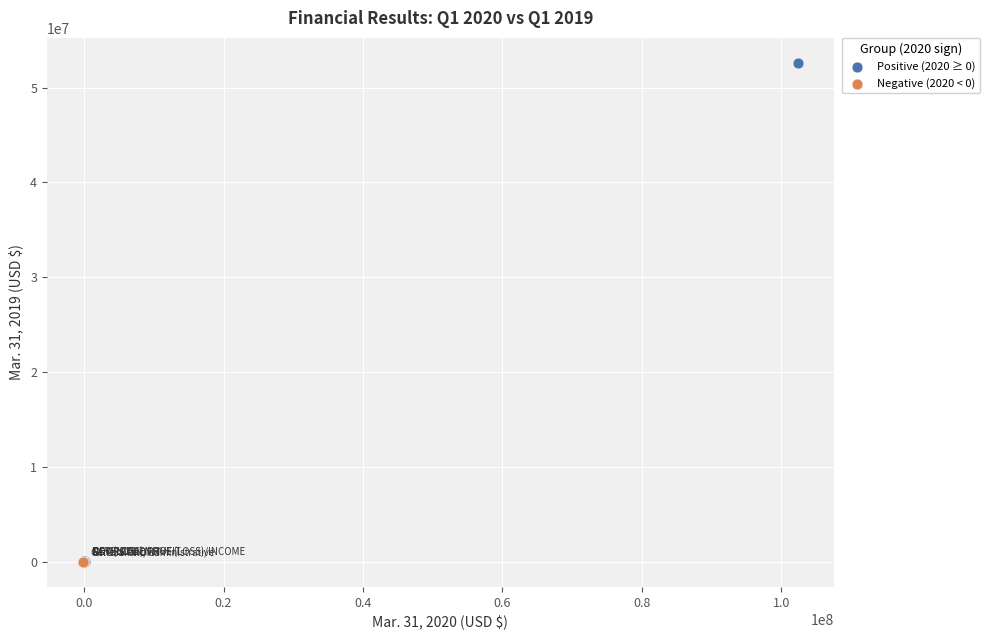

Which series reaches the maximum Y coordinate?

Positive (2020 ≥ 0)